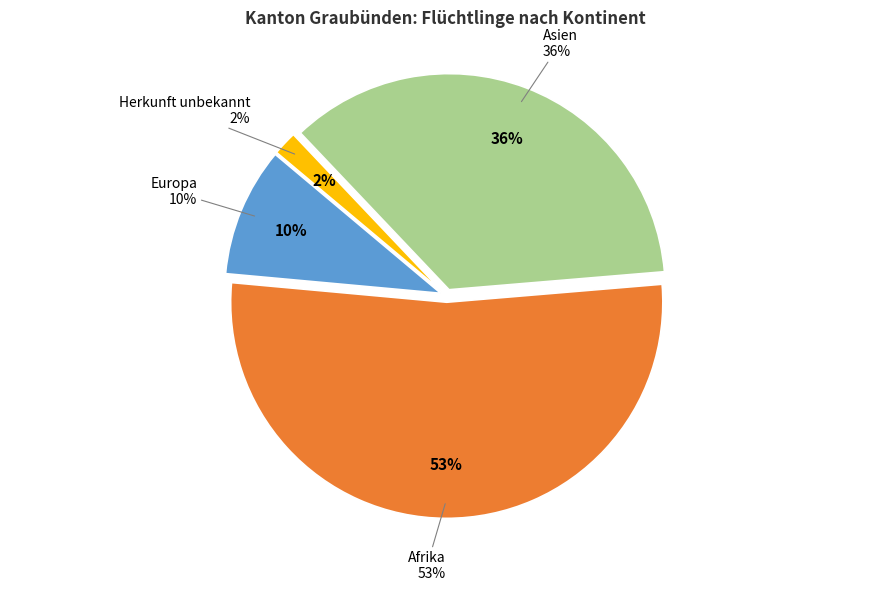

What percentage is NOT represented by Afrika?

47.2%